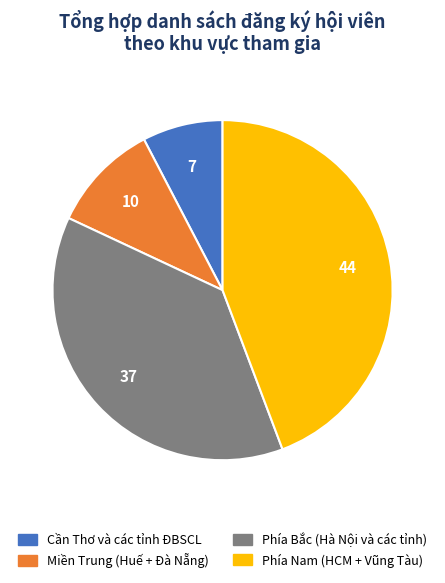

True or false: Miền Trung (Huế + Đà Nẵng) accounts for 10% of the total.

True